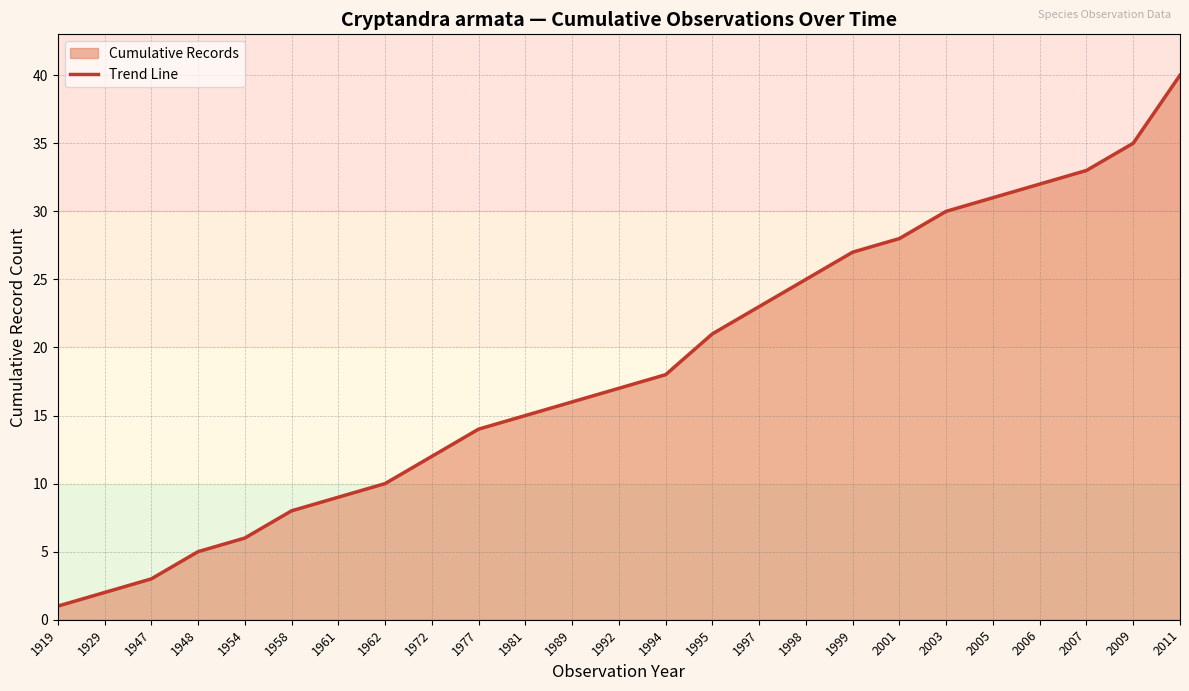

What is the average value?

18